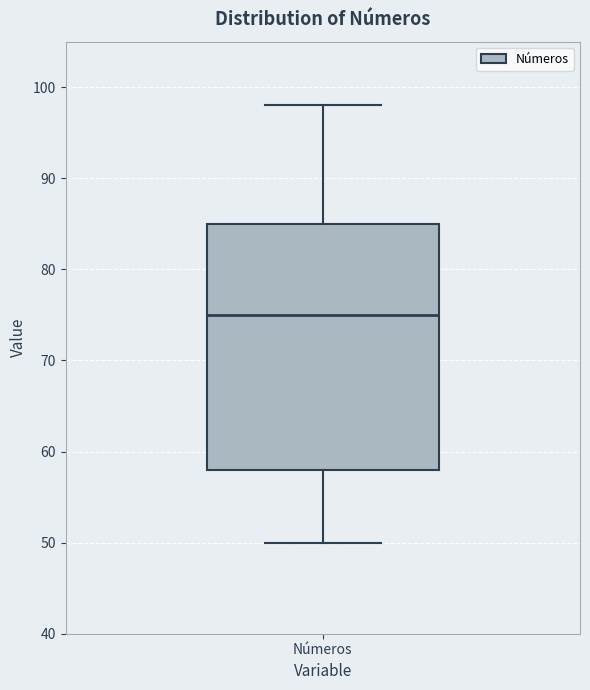

Read this box plot against the y-axis: the position of the median line, the range covered by the box, and the ends of both whiskers. The values are not printed on the chart, so give them approximately, as read against the axis.

median 75, box 58 to 85, whiskers 50 to 98